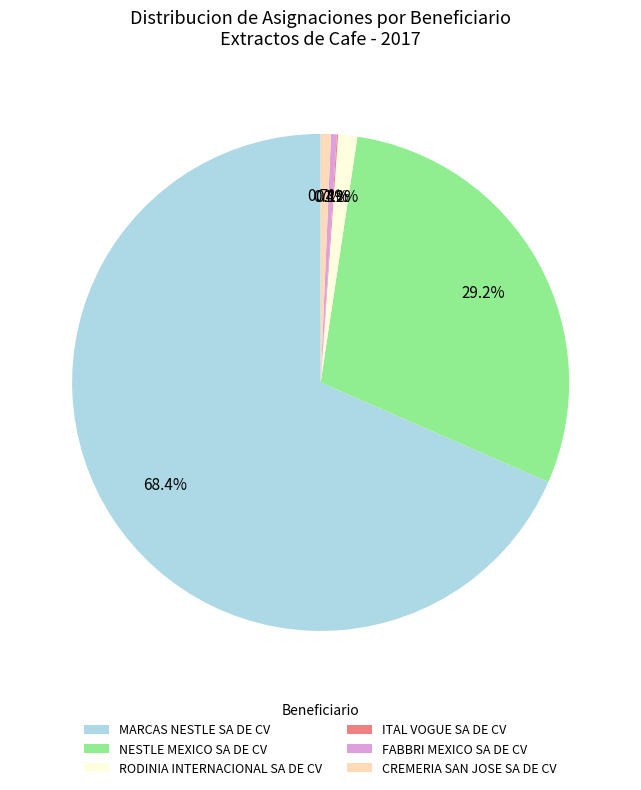

Does any single category account for the majority?

Yes